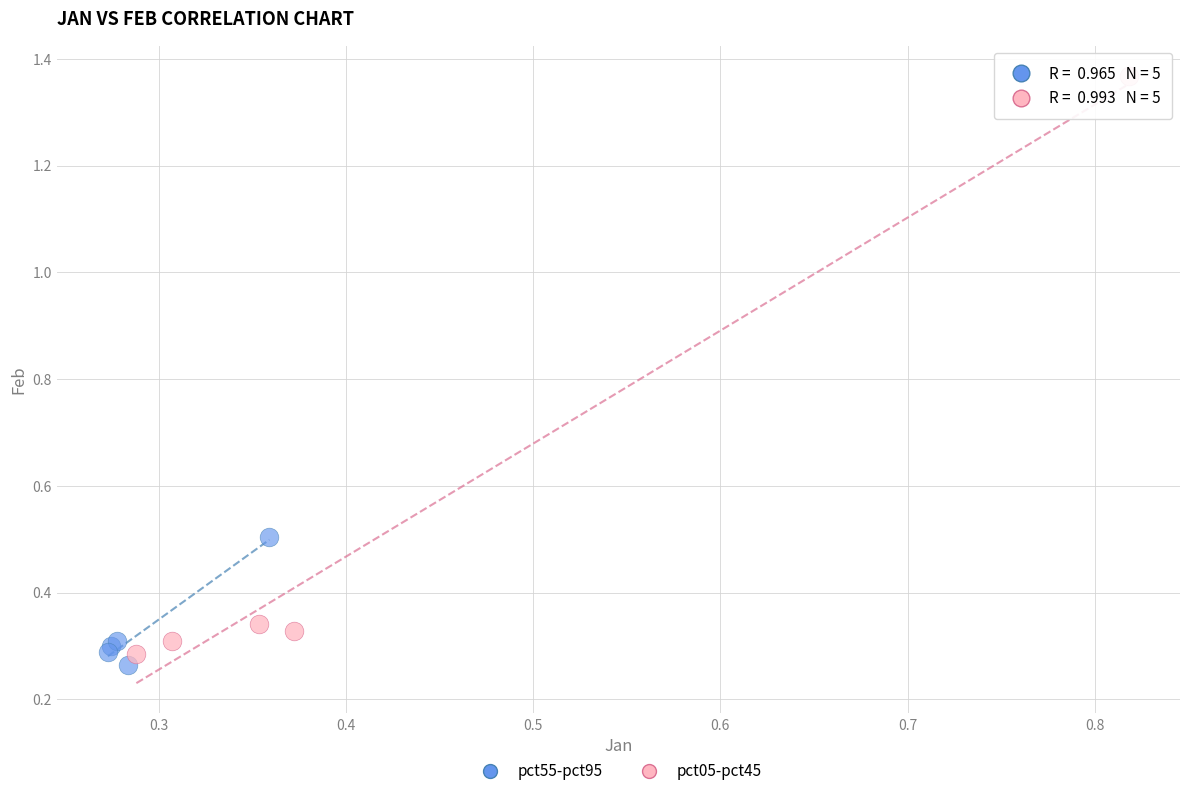

What are all the series names shown in the legend?

pct55-pct95, pct05-pct45